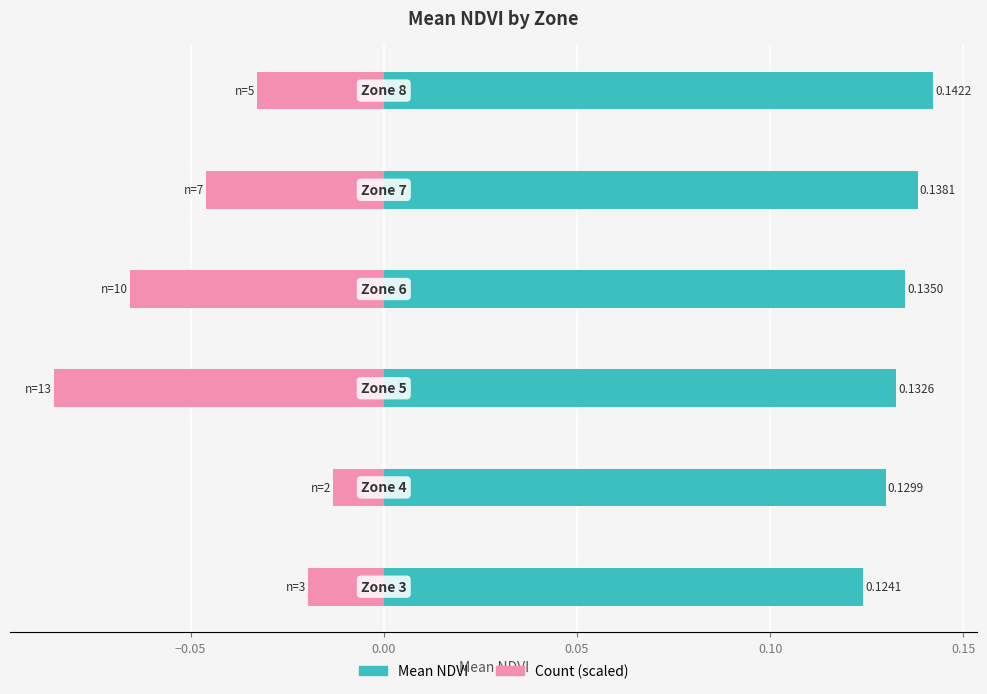

Does the chart contain any negative values?

Yes